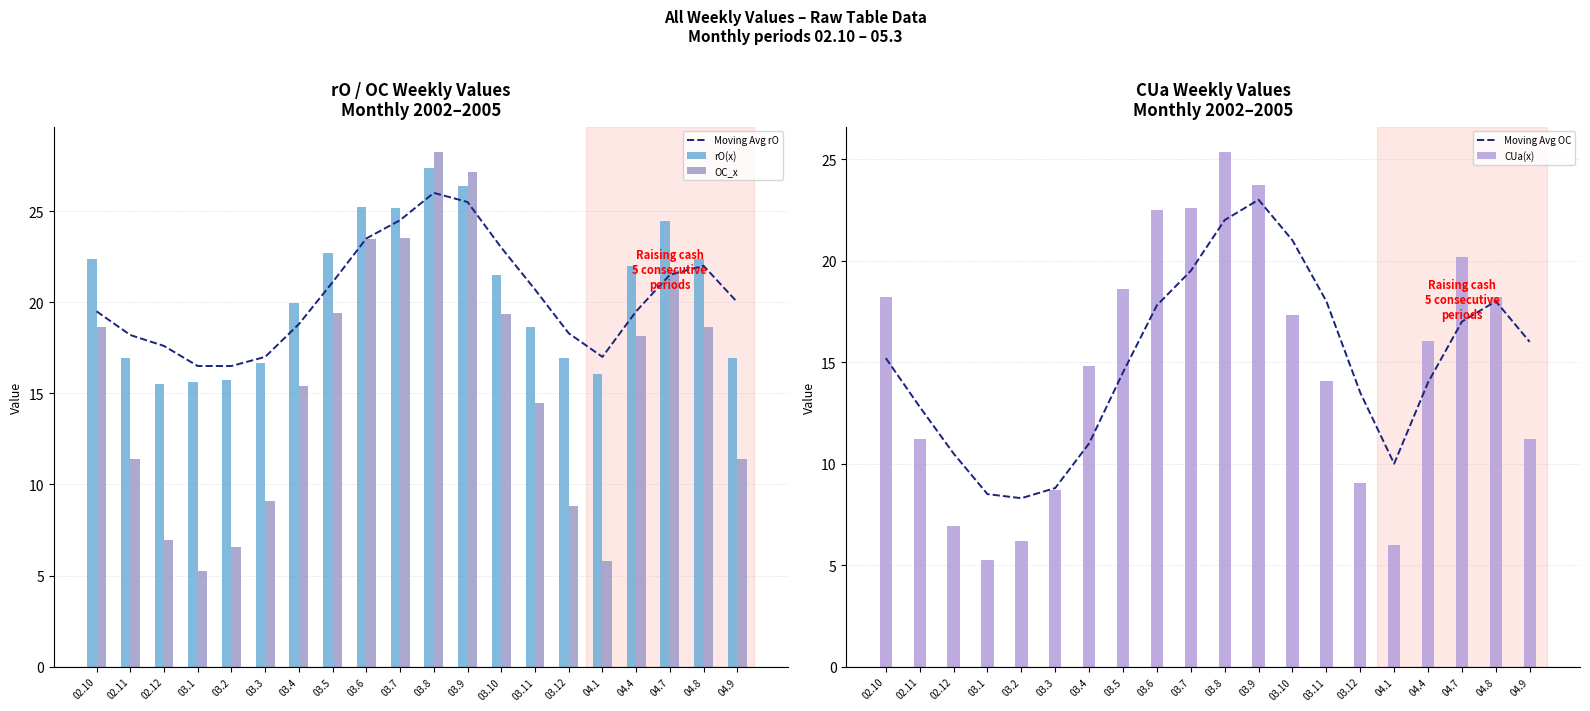

What position from the left is 04.1?

16